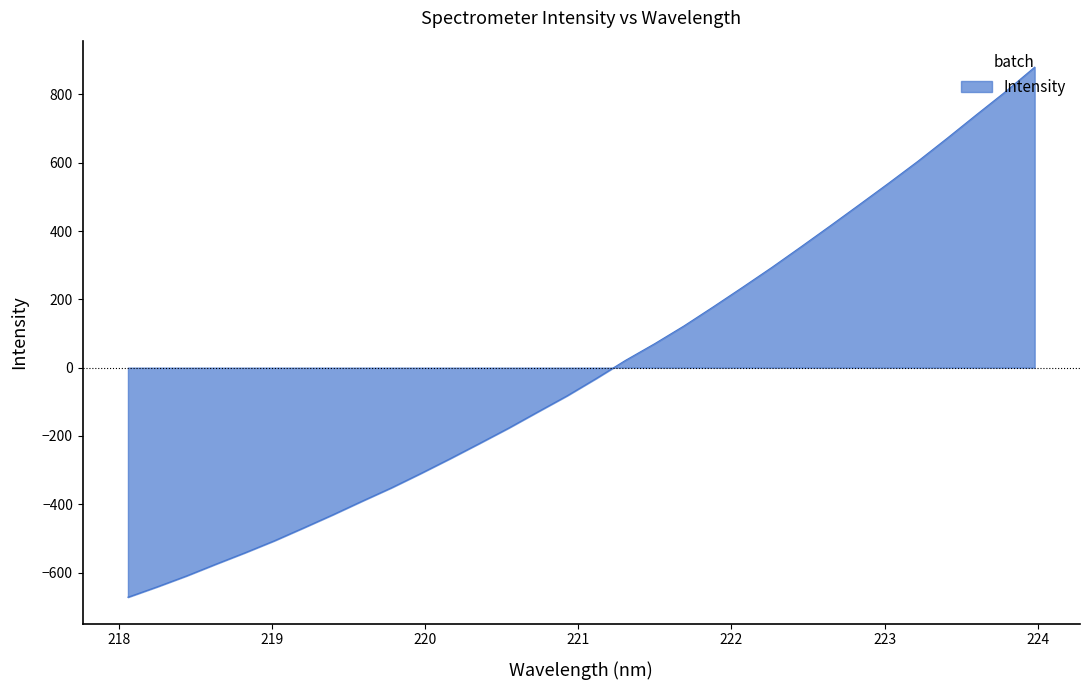

Reading left to right, extract all data points from this chart.

-672.2	-641.7	-609.8	-575.5	-541.9	-506.9	-469.1	-430.6	-390.8	-351.7	-309.9	-266.6	-222.2	-177.1	-129.6	-82.5	-31.6	21.3	70.2	122.1	178.0	235.1	293.2	353.6	415.1	477.3	540.1	604.2	671.4	740.2	808.0	879.8